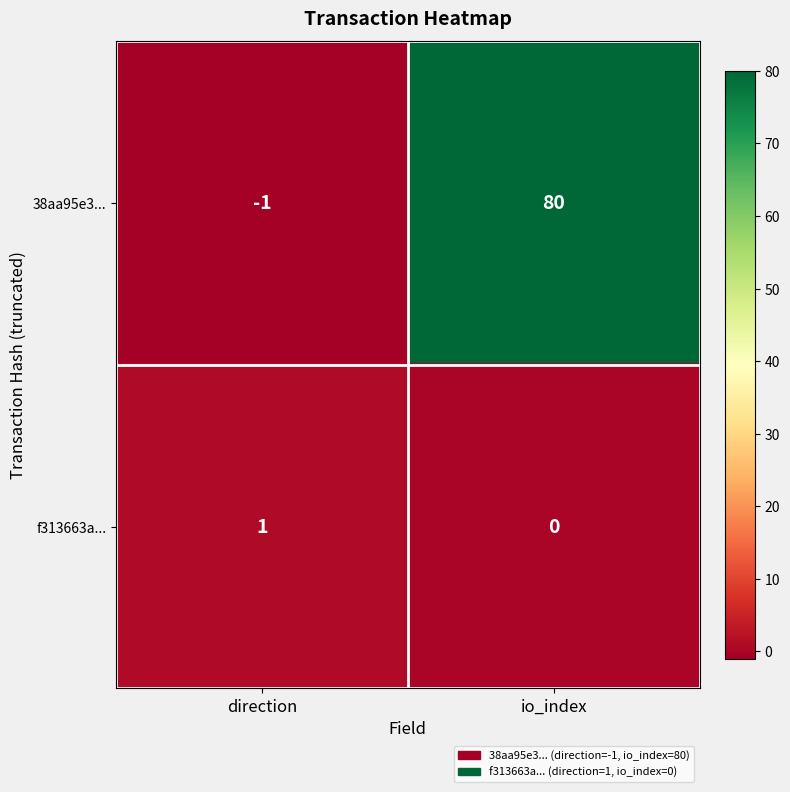

What is the difference between the maximum and minimum values in the 38aa95e3... series?

81